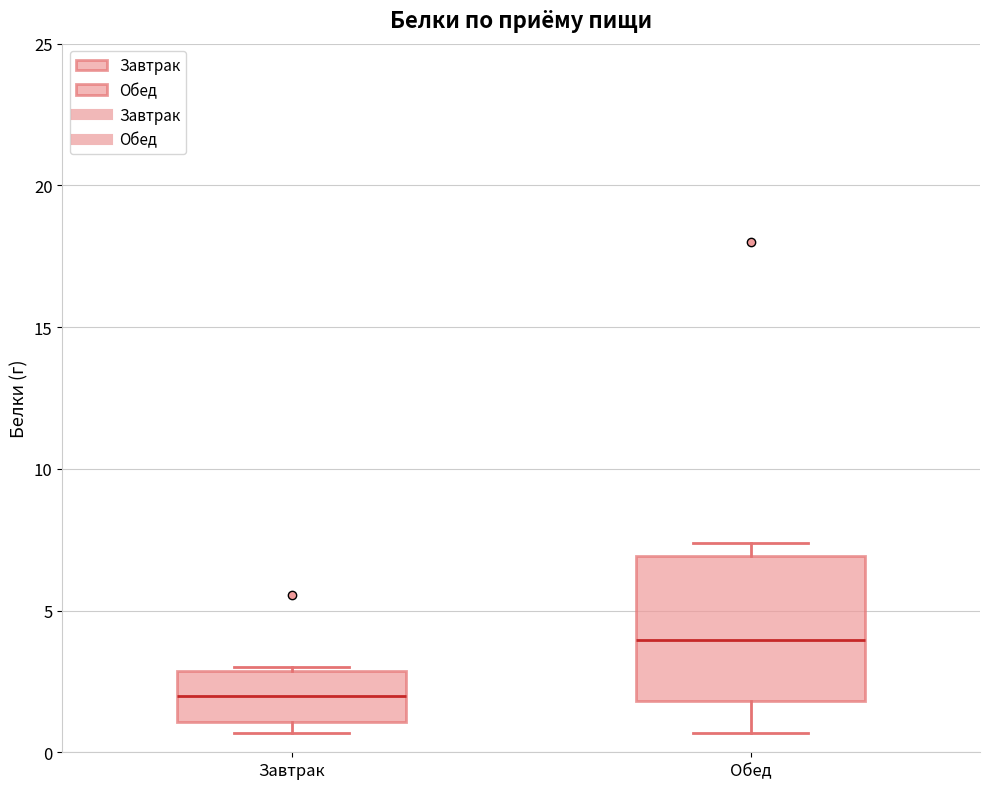

Where is the lower edge of the box for Обед on the y-axis? The values are not printed on the chart, so give them approximately, as read against the axis.

2.0